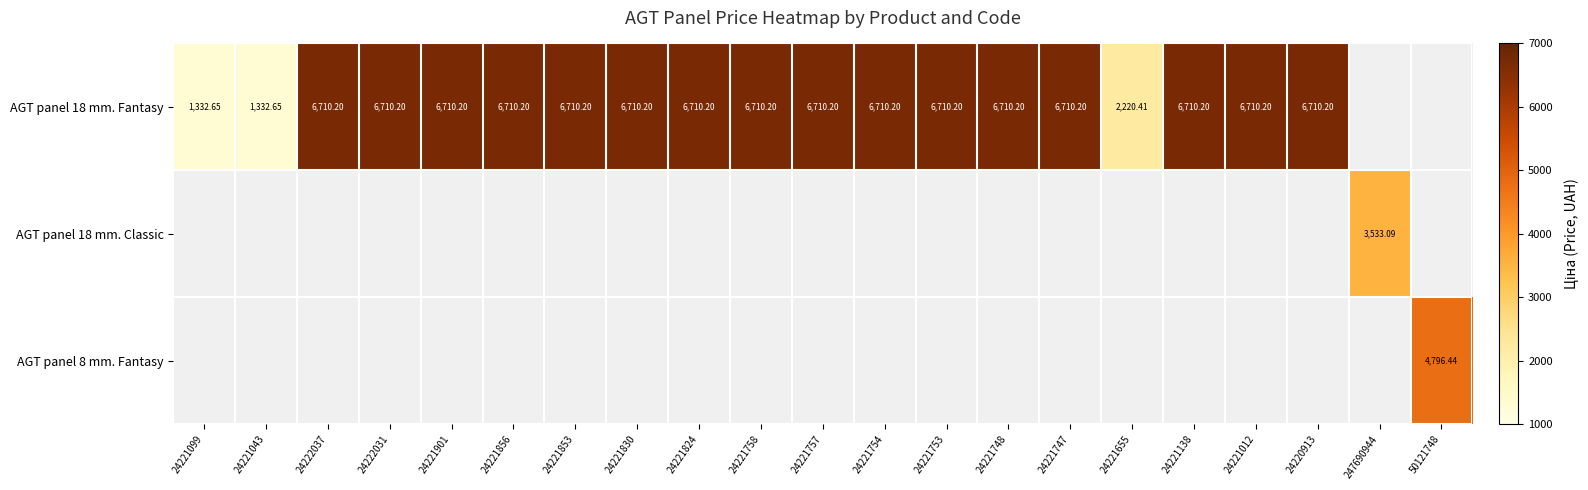

The AGT panel 18 mm. Classic series shows 0.0 at 24221856. True or false?

True